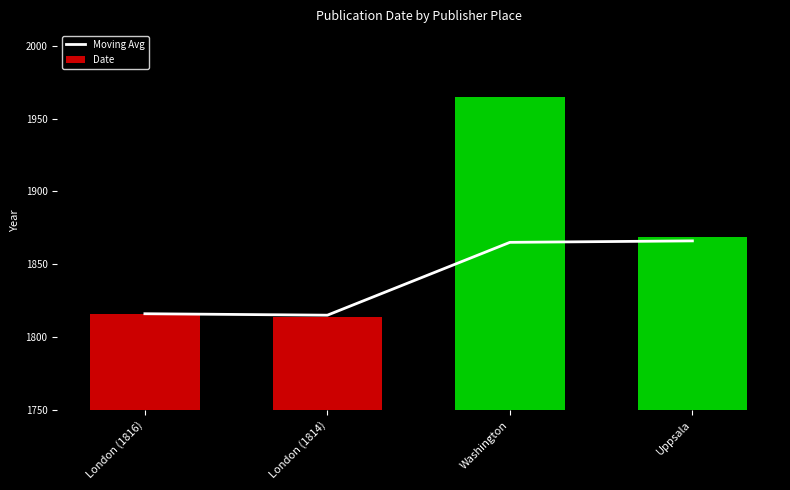

What is the difference between the maximum and minimum values in the Moving Avg series?

51